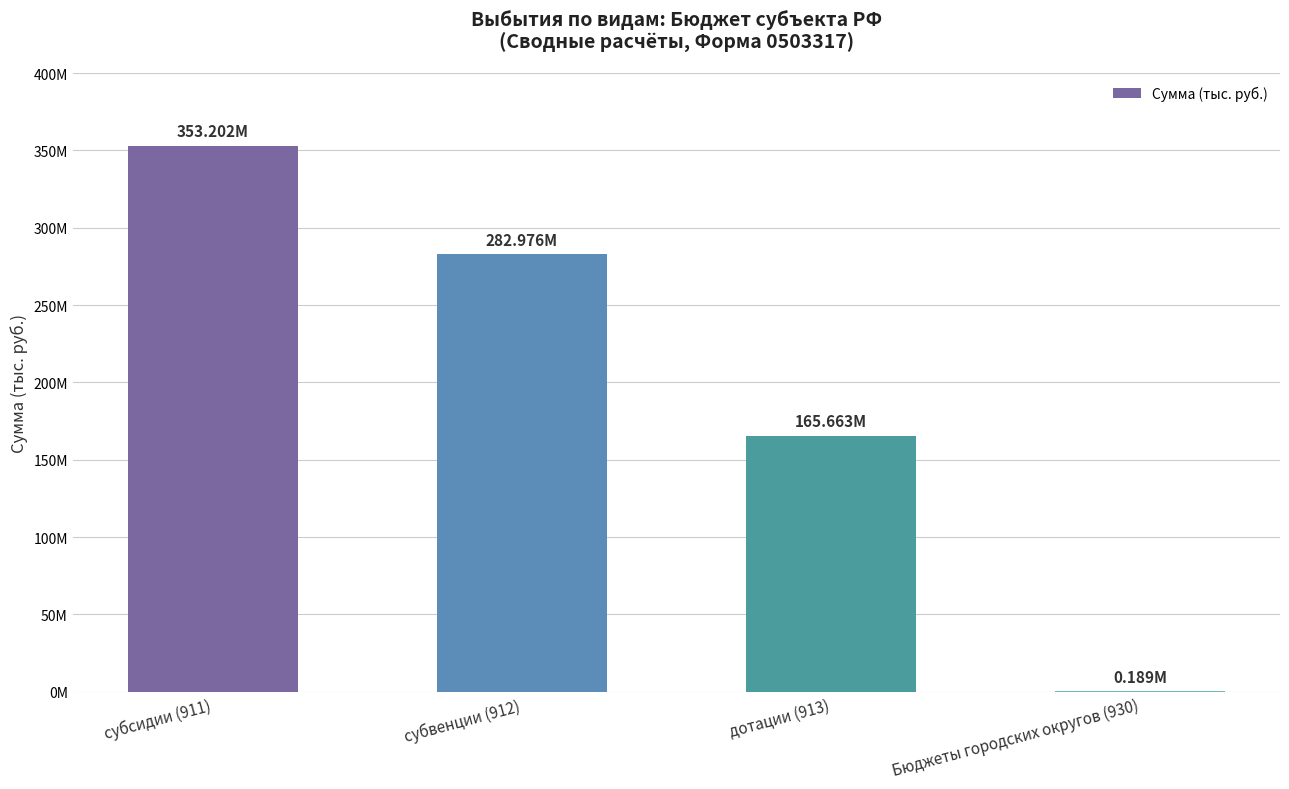

What is the value of the 2nd bar from the left?

282976287.5